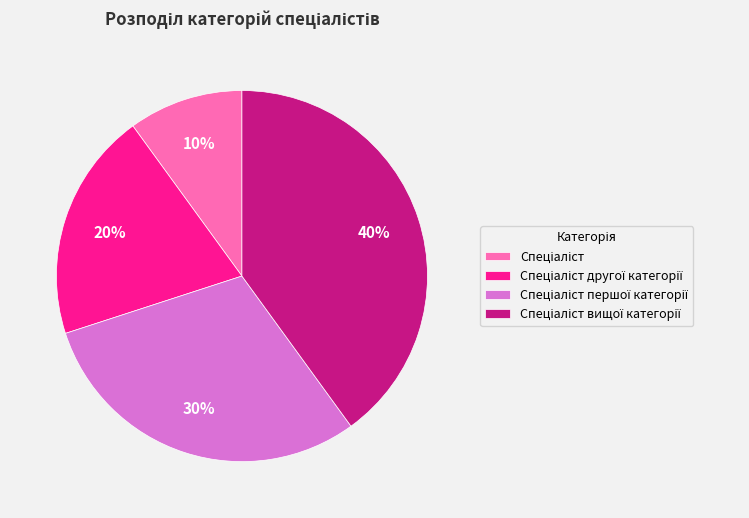

To the nearest percent, what is the difference between the largest and smallest slice percentages?

30%